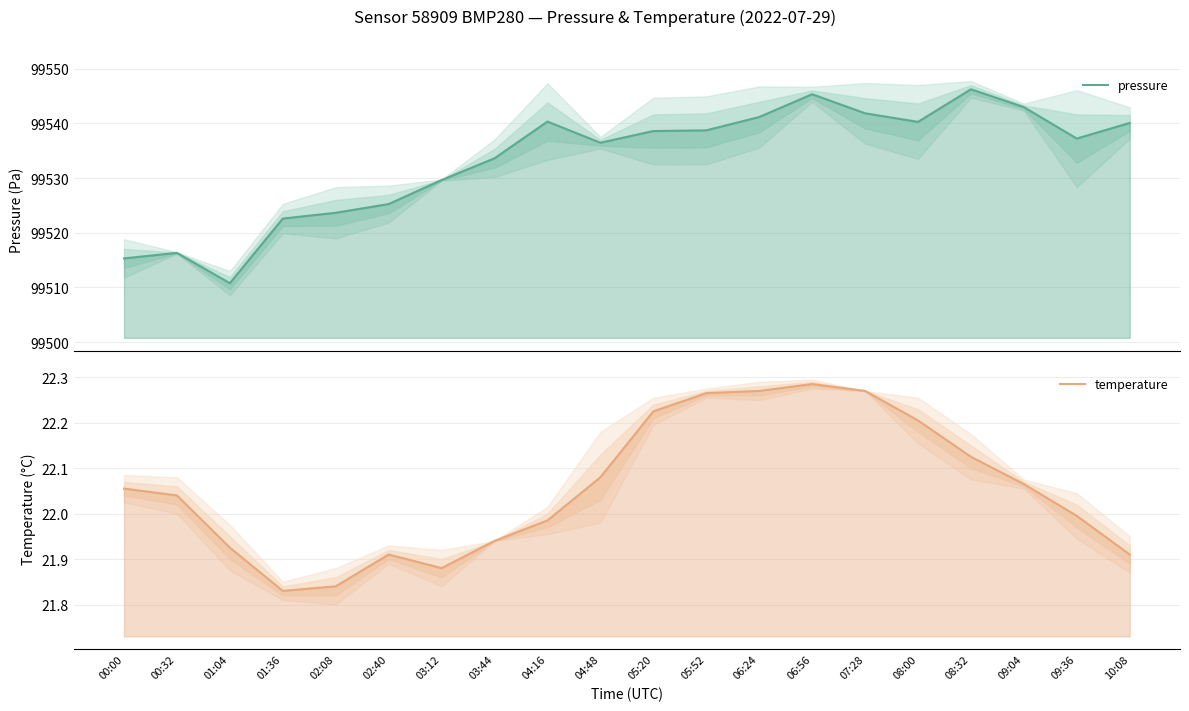

Reading left to right, what are all the values shown in this chart?

pressure: 00:00=99515.3	00:32=99516.3	01:04=99510.8	01:36=99522.6	02:08=99523.7	02:40=99525.2	03:12=99529.6	03:44=99533.6	04:16=99540.3	04:48=99536.5	05:20=99538.6	05:52=99538.7	06:24=99541.2	06:56=99545.3	07:28=99541.9	08:00=99540.3	08:32=99546.2	09:04=99543.0	09:36=99537.2	10:08=99540.1
temperature: 00:00=22.1	00:32=22.0	01:04=21.9	01:36=21.8	02:08=21.8	02:40=21.9	03:12=21.9	03:44=21.9	04:16=22.0	04:48=22.1	05:20=22.2	05:52=22.3	06:24=22.3	06:56=22.3	07:28=22.3	08:00=22.2	08:32=22.1	09:04=22.1	09:36=22.0	10:08=21.9